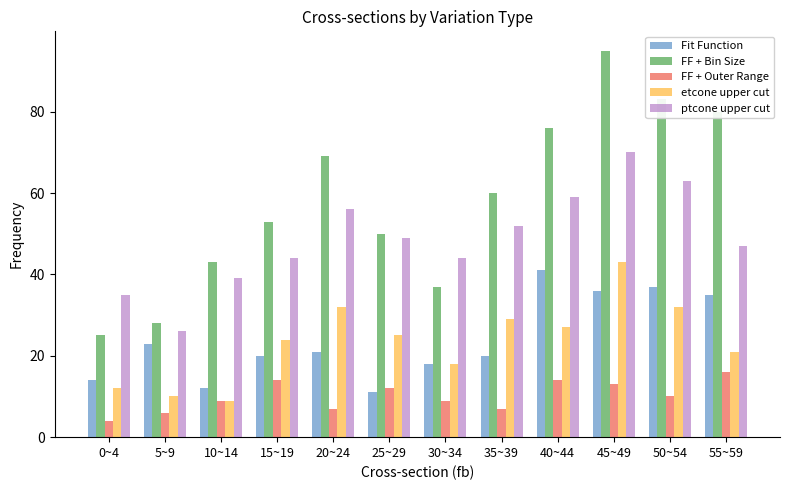

What are all the series names shown in the legend?

Fit Function, FF + Bin Size, FF + Outer Range, etcone upper cut, ptcone upper cut